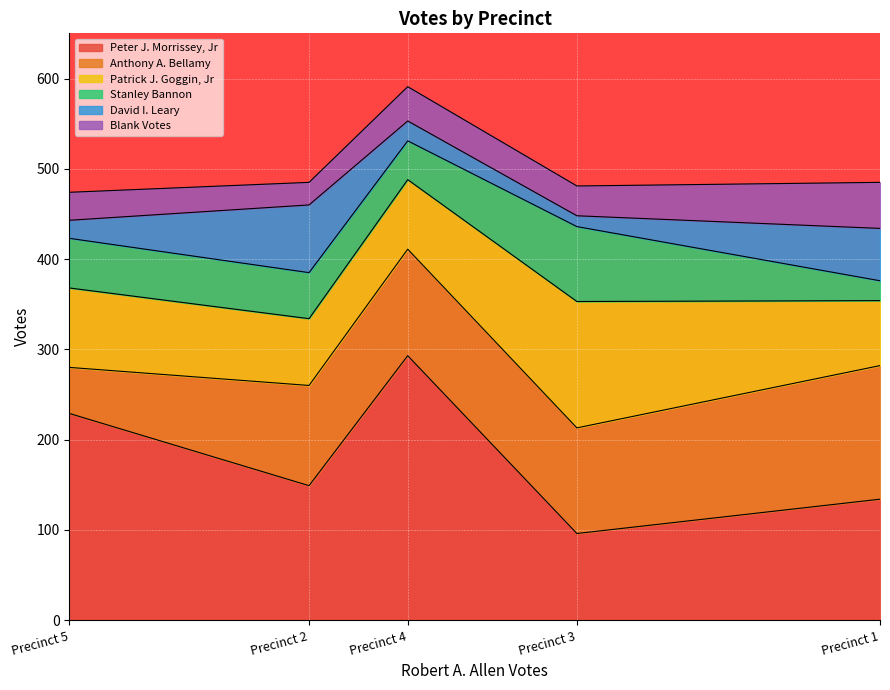

Between Precinct 3 and Precinct 5, which series saw the biggest shift?

Peter J. Morrissey, Jr